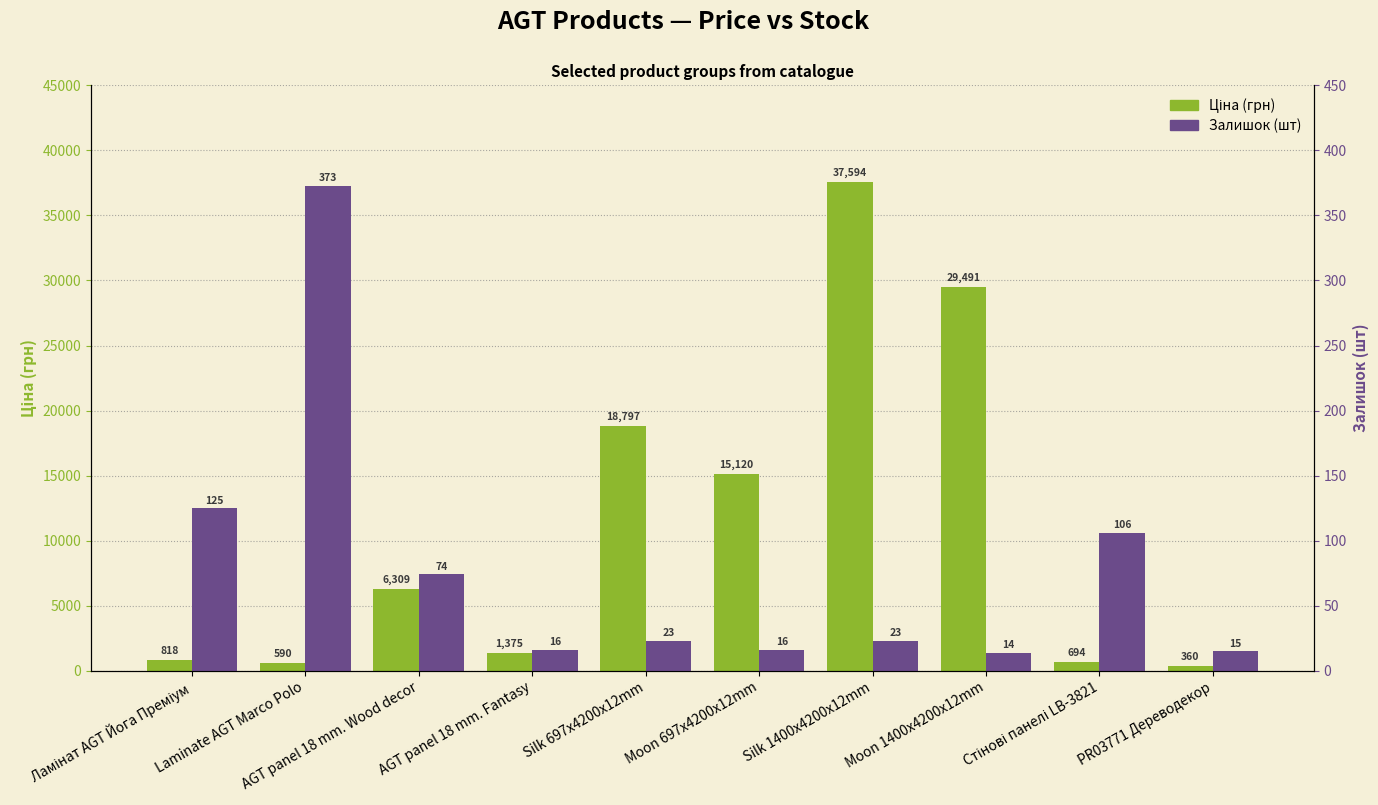

How many series are shown in this chart?

2